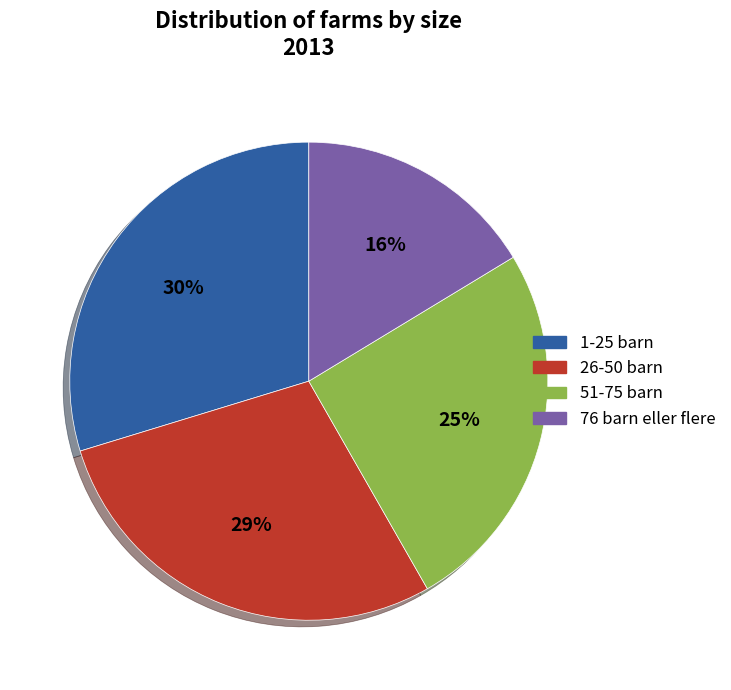

Between 76 barn eller flere and 1-25 barn, which is larger?

1-25 barn